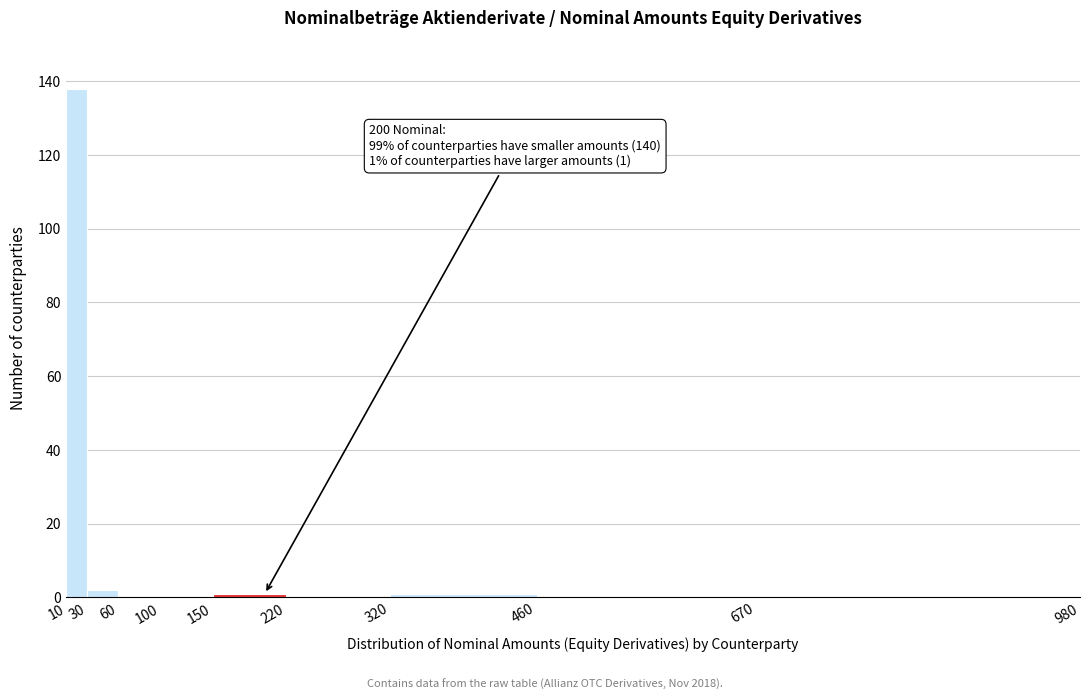

Over which range of the x-axis is the bar tallest?

10 to 30